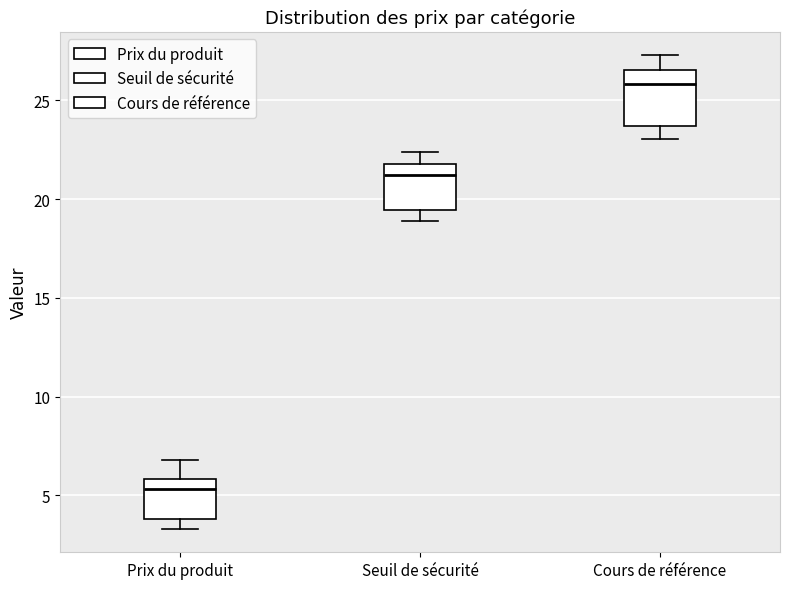

Reading left to right, read every box against the y-axis: the position of its median line, the range the box covers, and the ends of its whiskers. The values are not printed on the chart, so give them approximately, as read against the axis.

Prix du produit: median 5.5, box 4.0 to 6.0, whiskers 3.5 to 7.0
Seuil de sécurité: median 21.0, box 19.5 to 22.0, whiskers 19.0 to 22.5
Cours de référence: median 26.0, box 23.5 to 26.5, whiskers 23.0 to 27.5